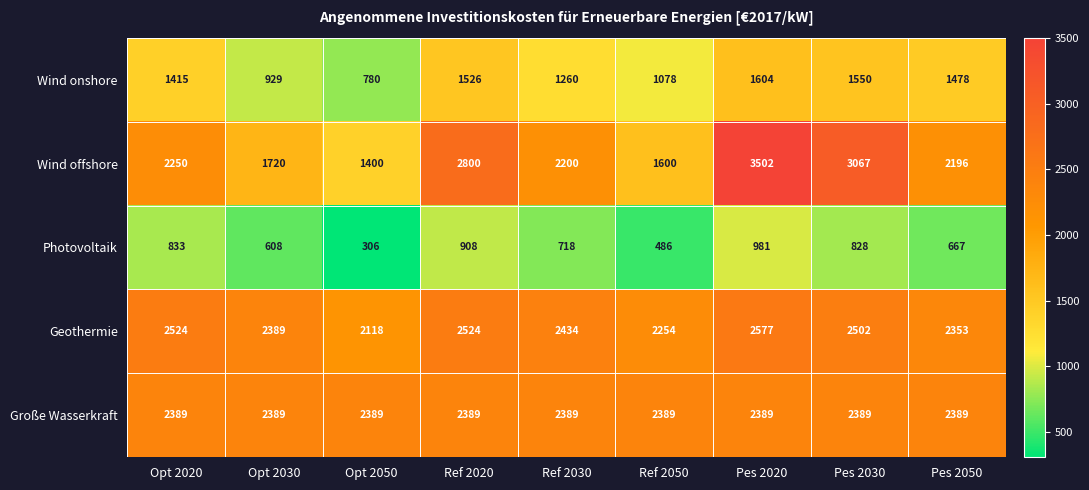

What is the total value across all series at Ref 2020?

10147